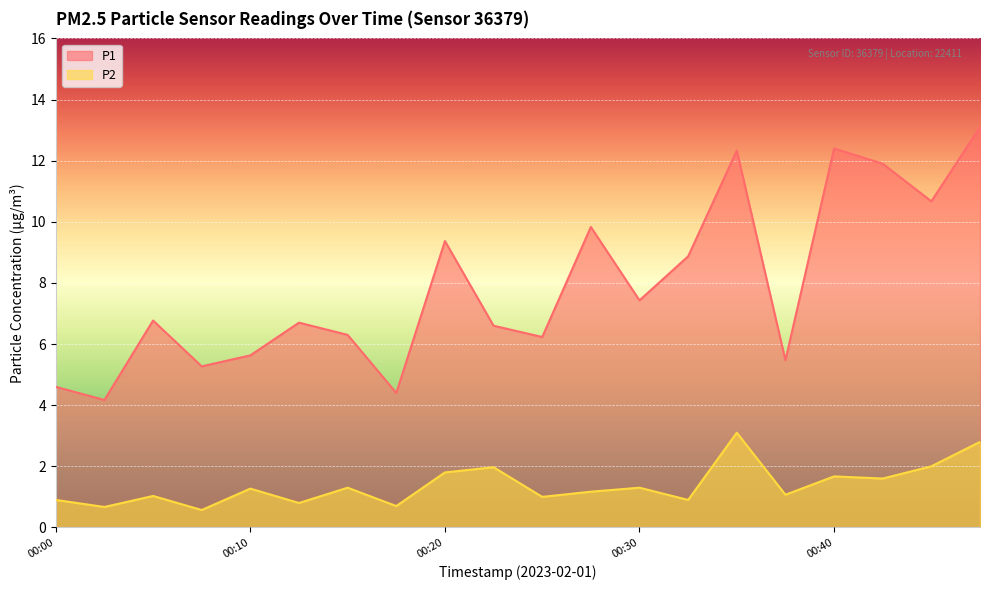

Which series has the largest total across all categories?

P1